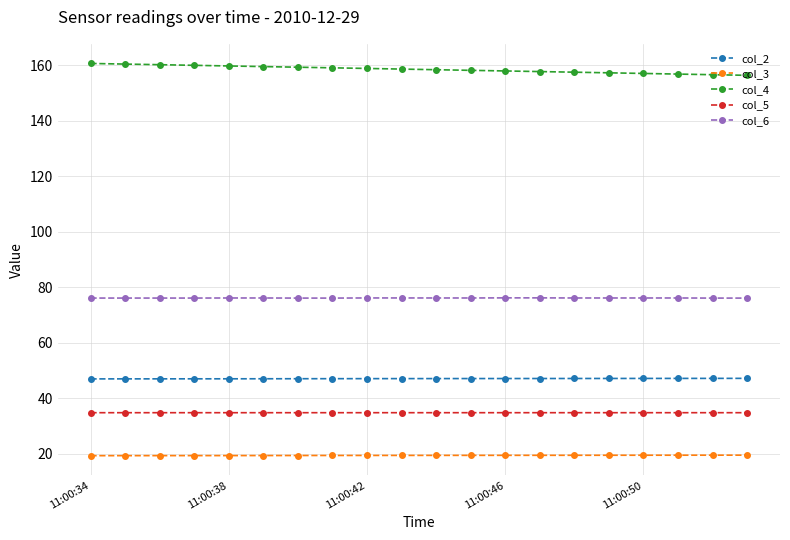

What is the minimum value for col_4?

156.3